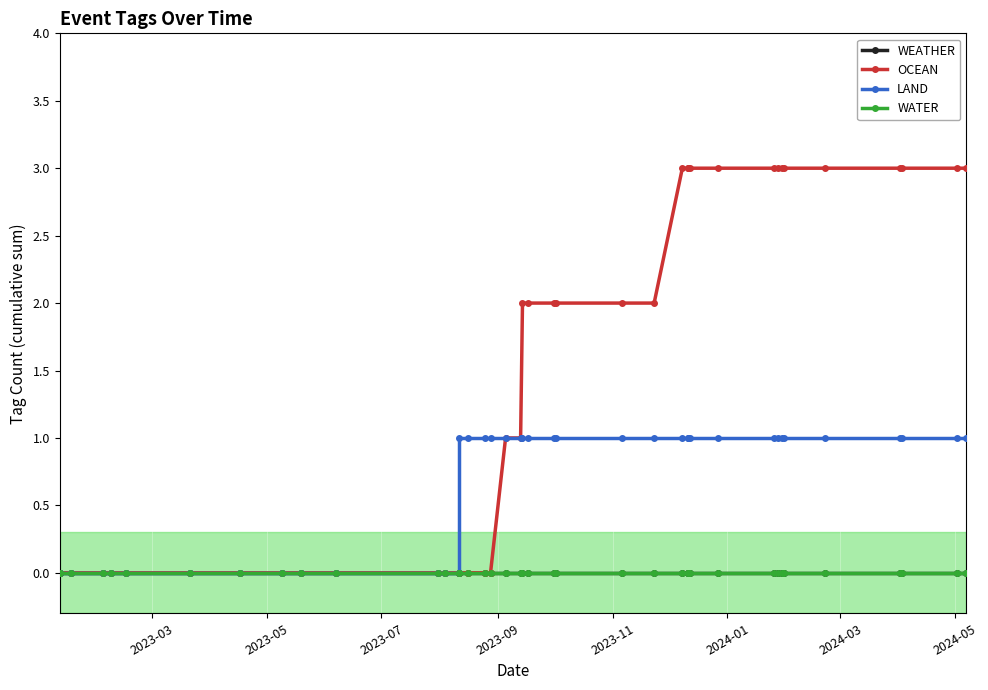

True or false: LAND has more than 2 points higher than both neighbors.

False